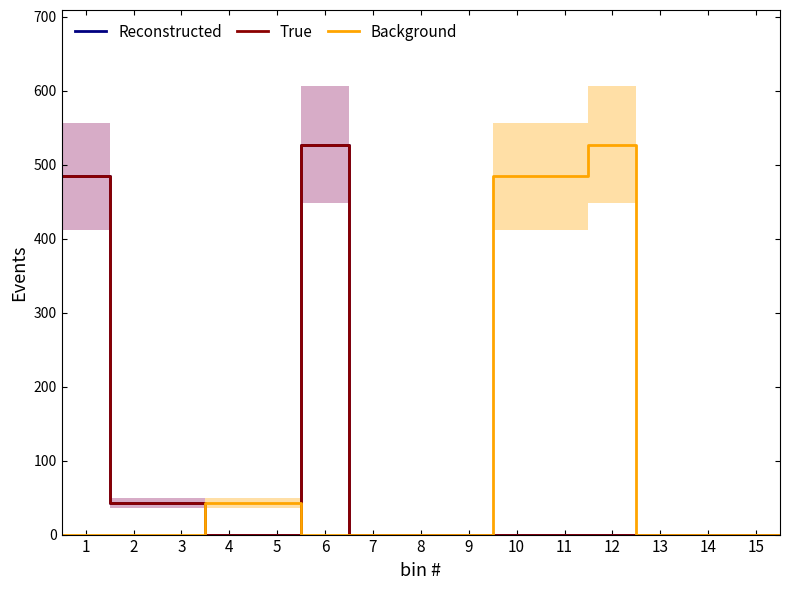

At which label is True closest to 263?

2